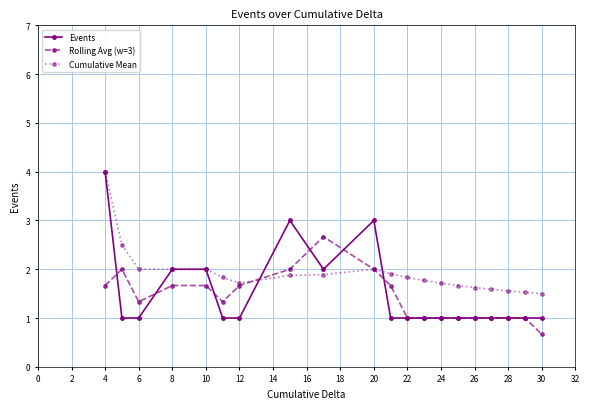

Reading left to right, list all the values displayed in this chart.

Events: 4.0	1.0	1.0	2.0	2.0	1.0	1.0	3.0	2.0	3.0	1.0	1.0	1.0	1.0	1.0	1.0	1.0	1.0	1.0	1.0
Rolling Avg (w=3): 1.7	2.0	1.3	1.7	1.7	1.3	1.7	2.0	2.7	2.0	1.7	1.0	1.0	1.0	1.0	1.0	1.0	1.0	1.0	0.7
Cumulative Mean: 4.0	2.5	2.0	2.0	2.0	1.8	1.7	1.9	1.9	2.0	1.9	1.8	1.8	1.7	1.7	1.6	1.6	1.6	1.5	1.5